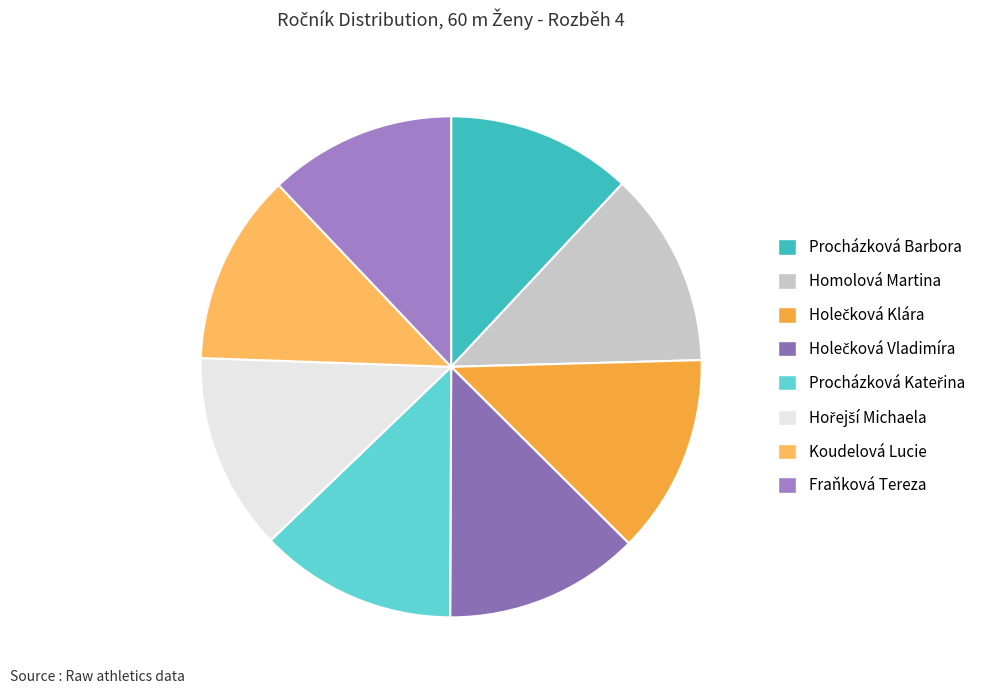

How many slices are in this pie chart?

8